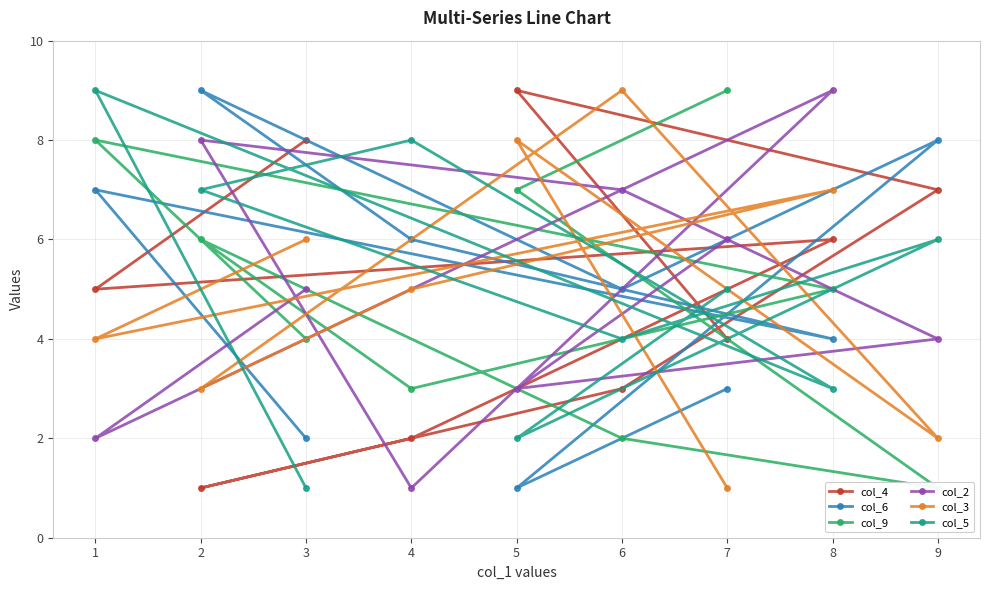

Rank the categories by col_3 value from highest to lowest.

6, 5, 8, 3, 4, 1, 2, 9, 7